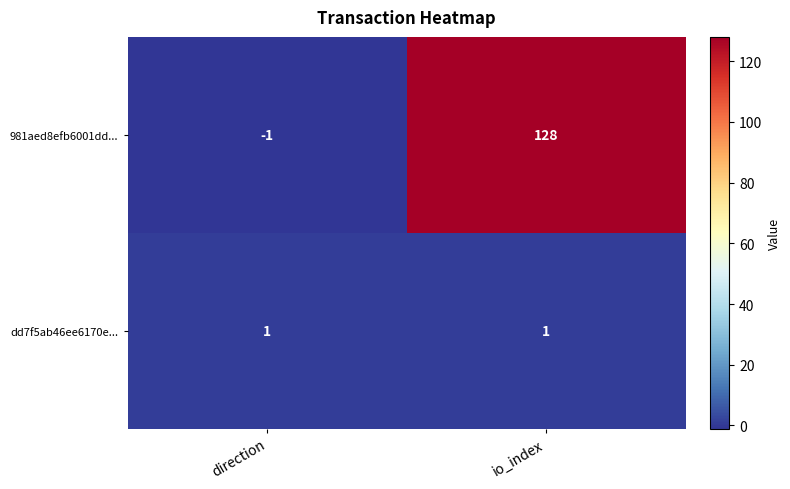

How many categories are shown in the chart?

2